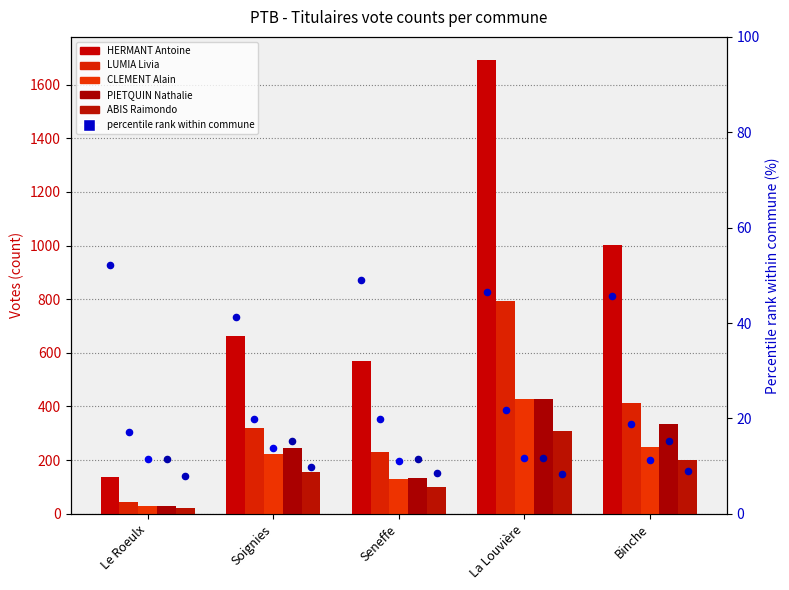

Which series has the largest total across all categories?

HERMANT Antoine